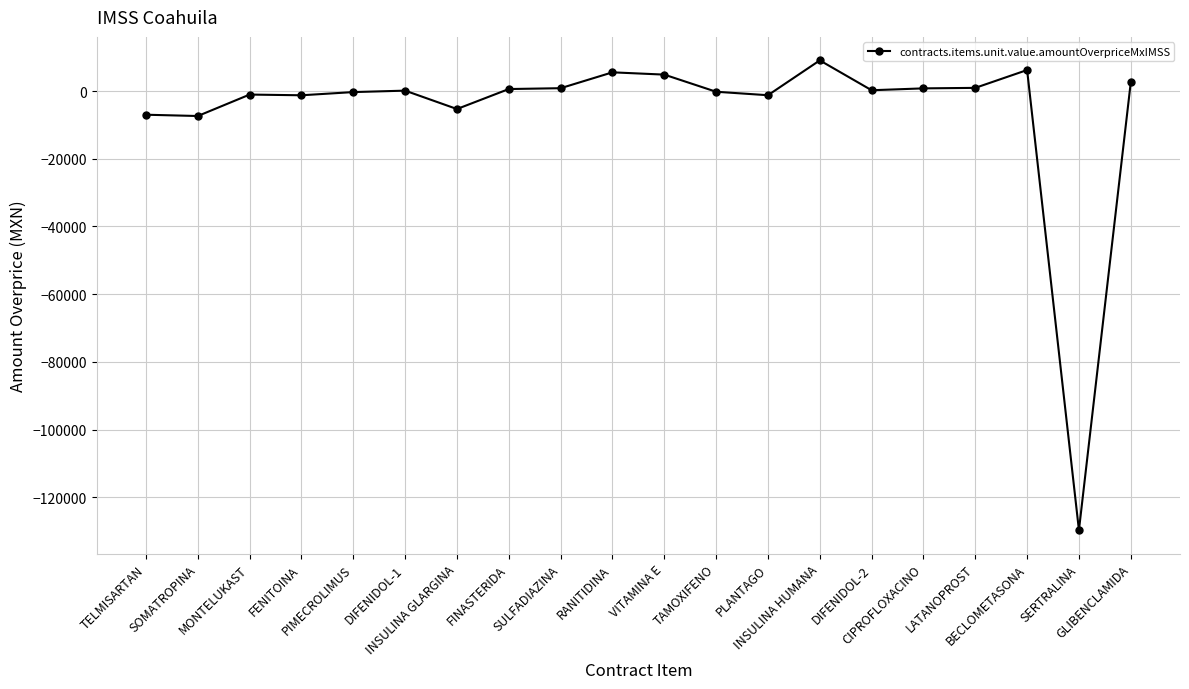

What position from the left is PLANTAGO?

13